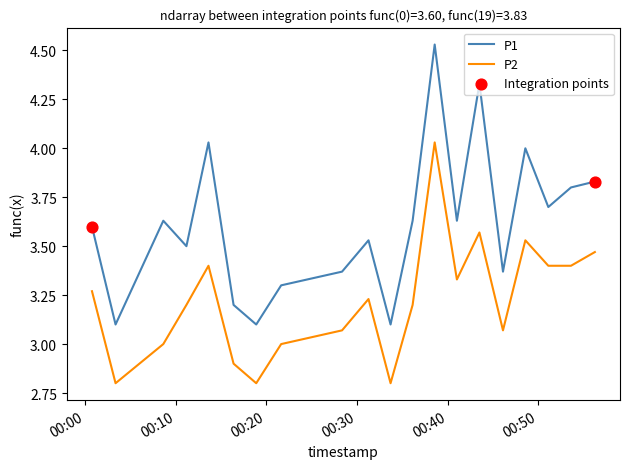

Which series has the widest spread of values?

P1